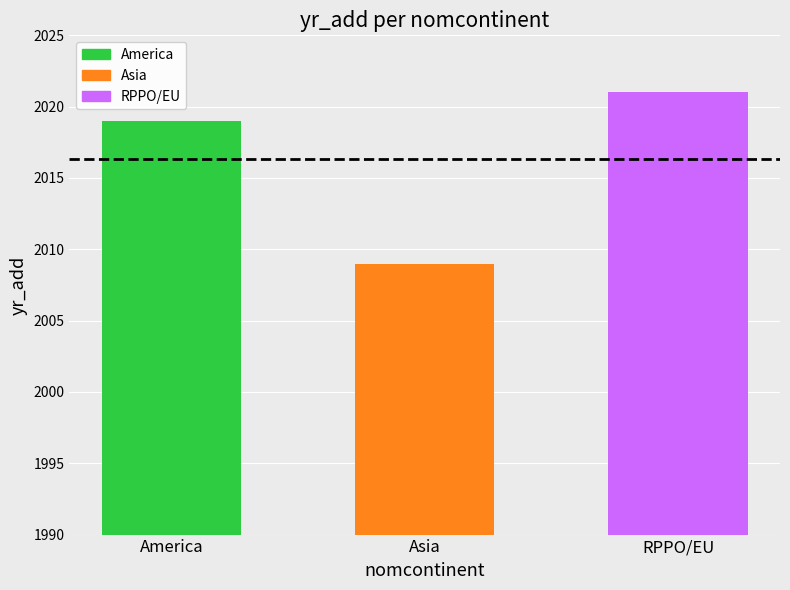

What is the change in value from America to RPPO/EU?

+2